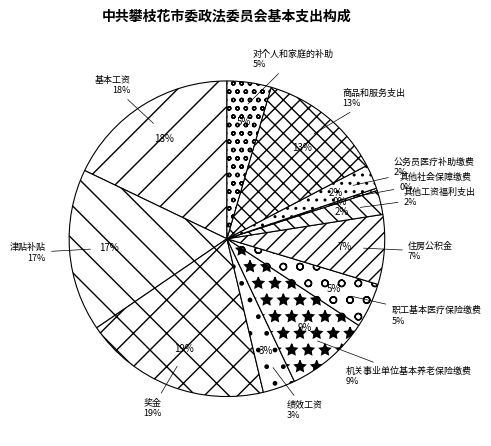

Which slice is the smallest?

其他社会保障缴费